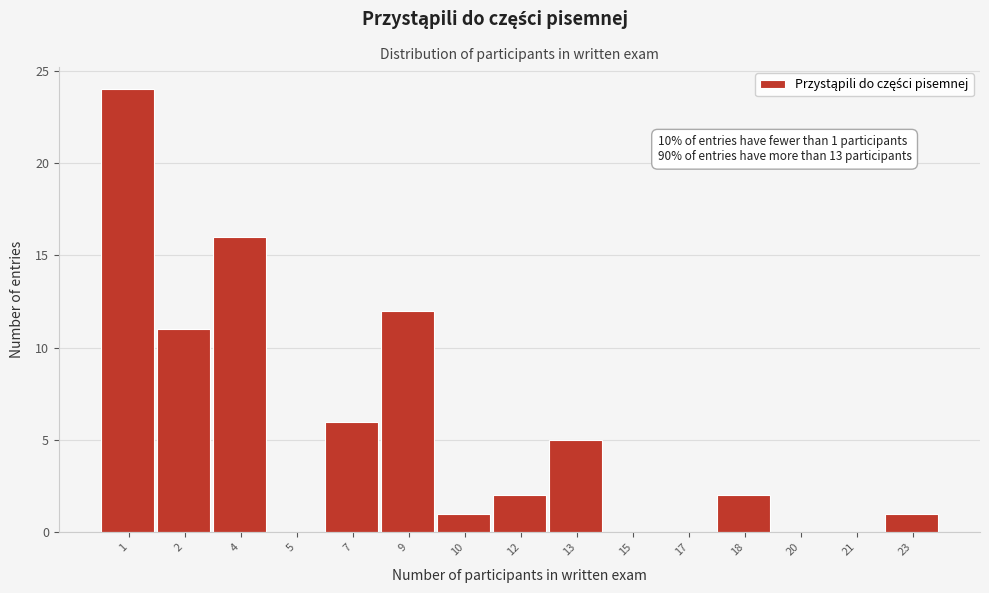

Reading left to right, extract all data points from this chart.

1=24	2=11	4=16	5=0	7=6	9=12	10=1	12=2	13=5	15=0	17=0	18=2	20=0	21=0	23=1